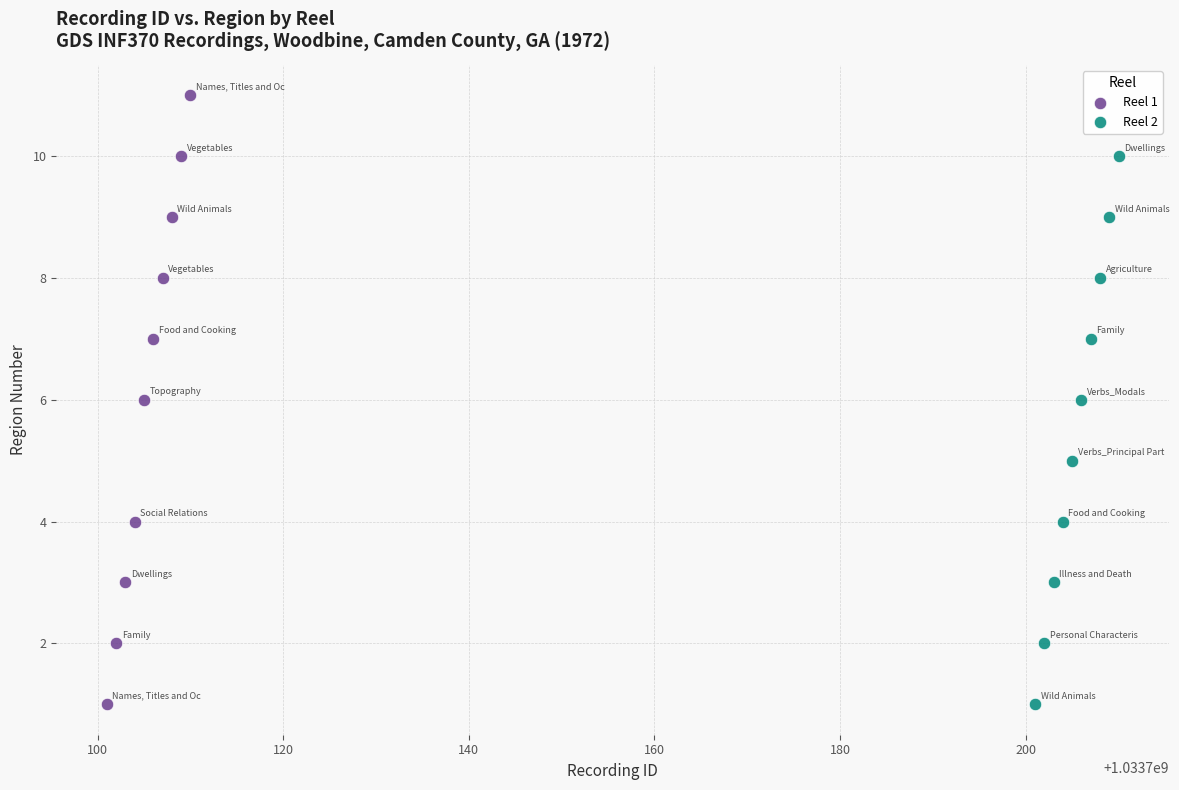

What are all the series names shown in the legend?

Reel 1, Reel 2